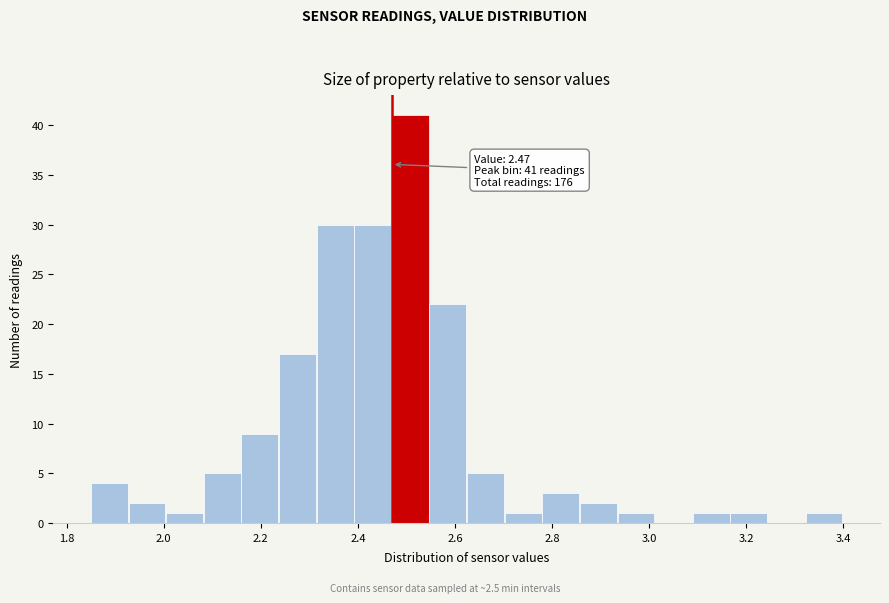

Read against the x-axis, roughly where is the centre of the tallest bar?

2.50